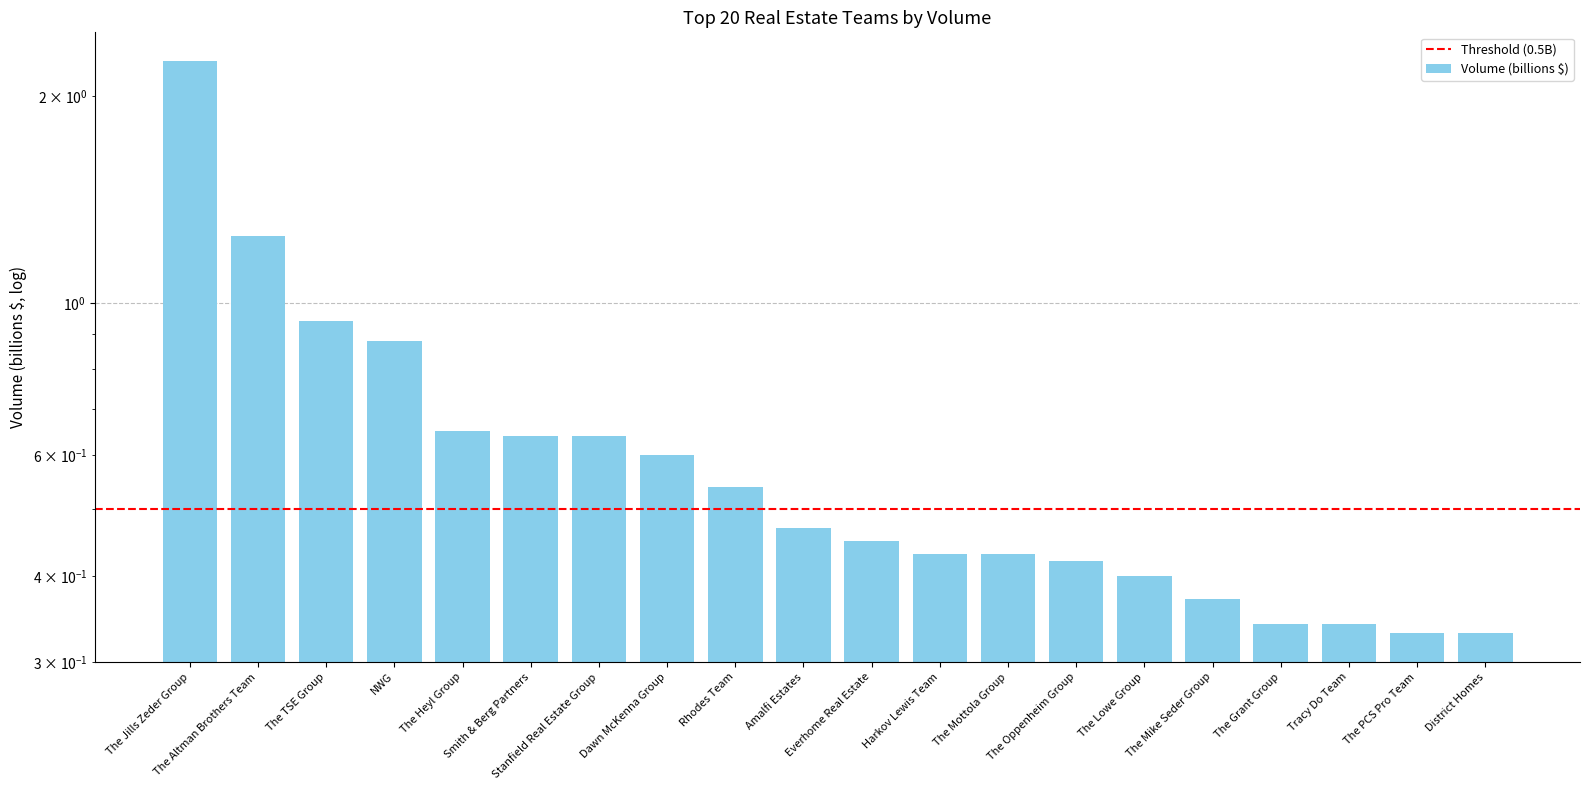

Reading right to left, what are all the values shown in this chart?

District Homes=0.3	The PCS Pro Team=0.3	Tracy Do Team=0.3	The Grant Group=0.3	The Mike Seder Group=0.4	The Lowe Group=0.4	The Oppenheim Group=0.4	The Mottola Group=0.4	Harkov Lewis Team=0.4	Everhome Real Estate=0.5	Amalfi Estates=0.5	Rhodes Team=0.5	Dawn McKenna Group=0.6	Stanfield Real Estate Group=0.6	Smith & Berg Partners=0.6	The Heyl Group=0.7	NWG=0.9	The TSE Group=0.9	The Altman Brothers Team=1.2	The Jills Zeder Group=2.2